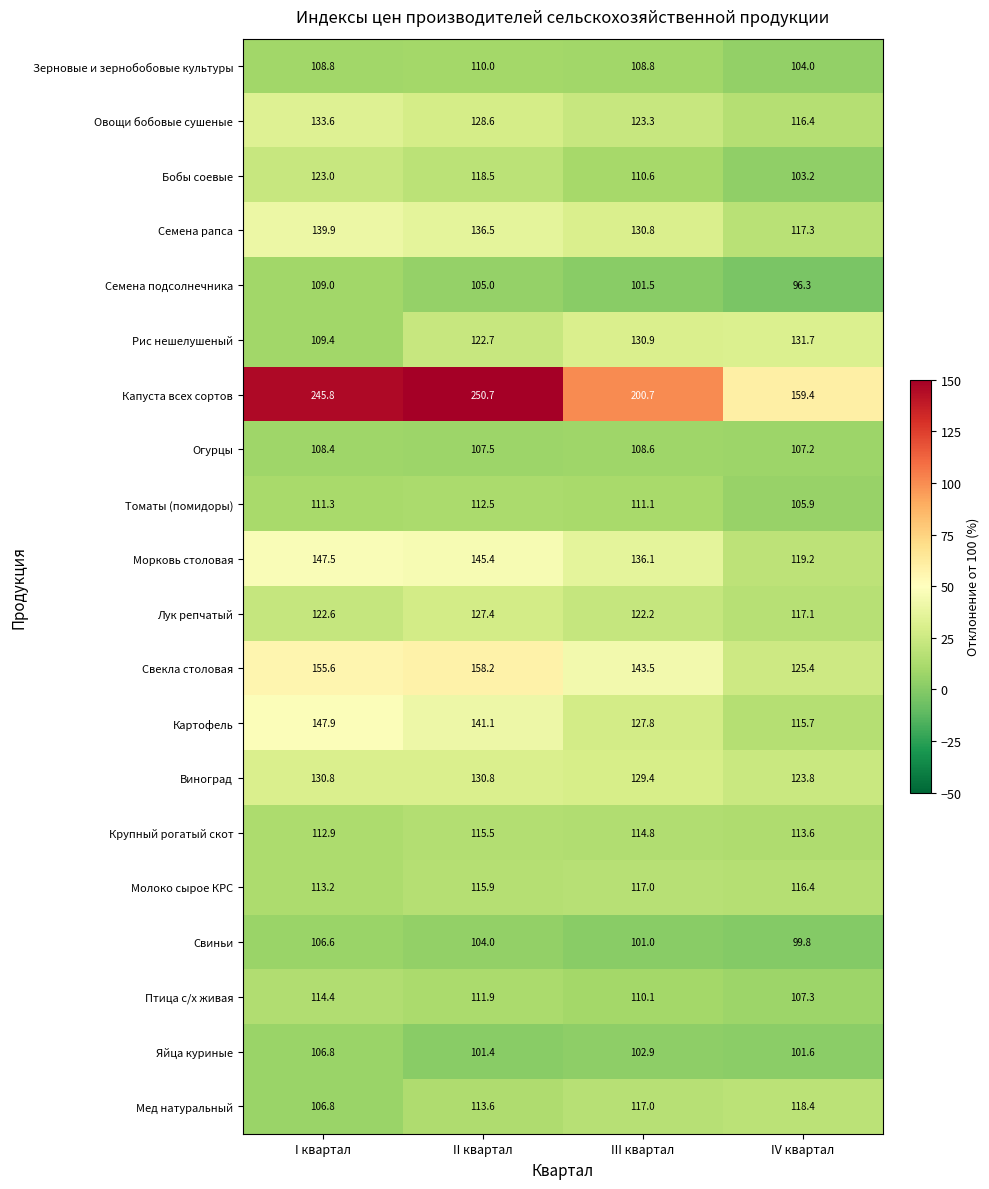

What is the smallest value displayed?

96.3